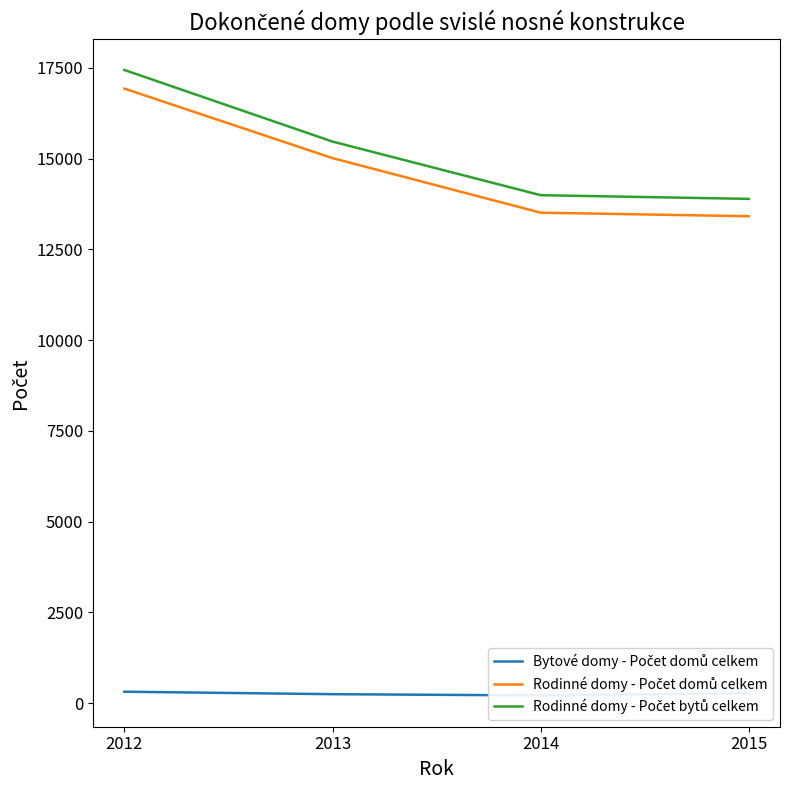

What are all the series names shown in the legend?

Bytové domy - Počet domů celkem, Rodinné domy - Počet domů celkem, Rodinné domy - Počet bytů celkem